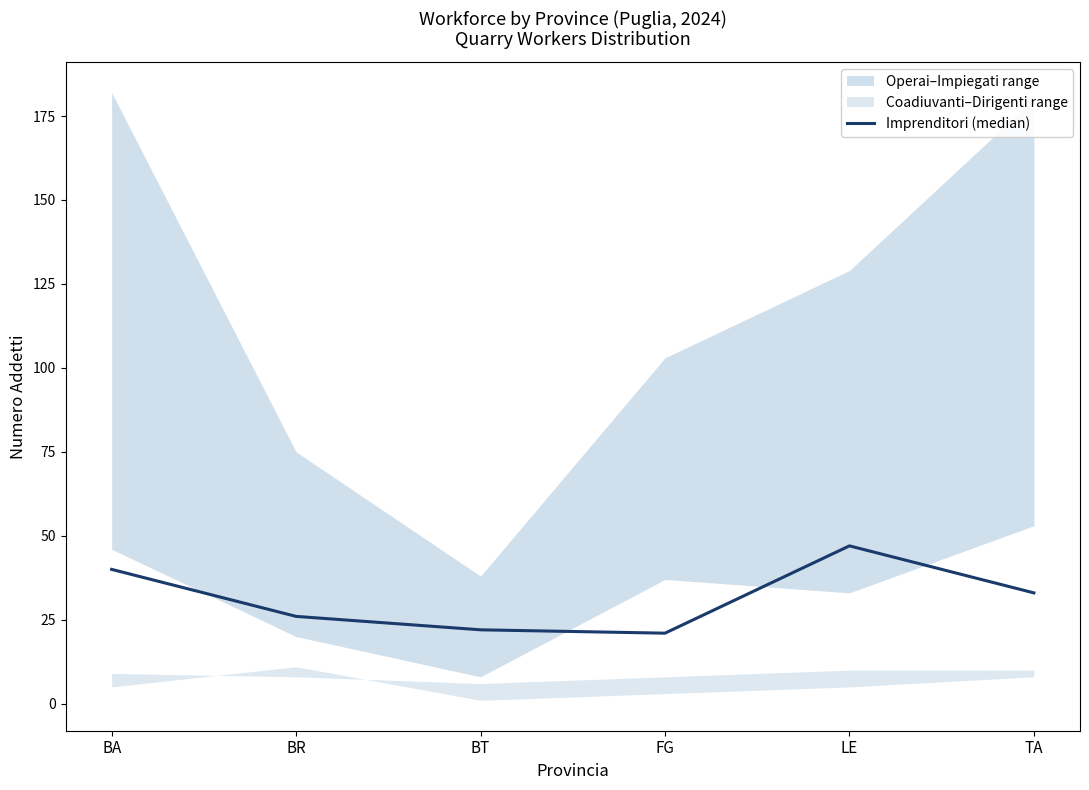

The chart shows a value of 26 at BR. True or false?

True